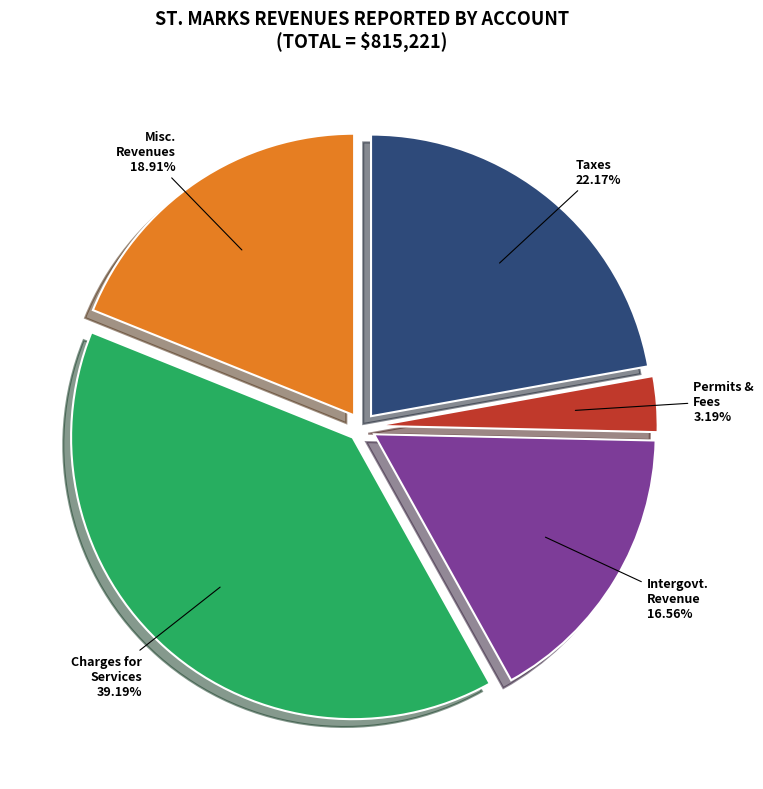

Count the number of slices in the pie.

5